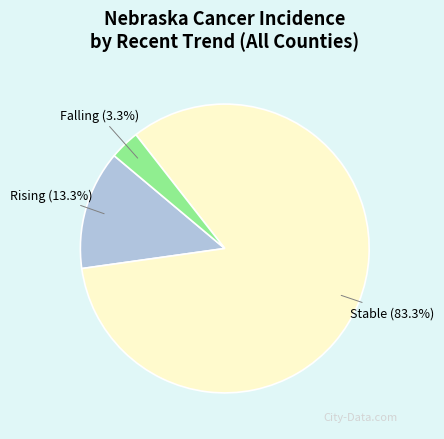

Is there a majority slice in this chart?

Yes